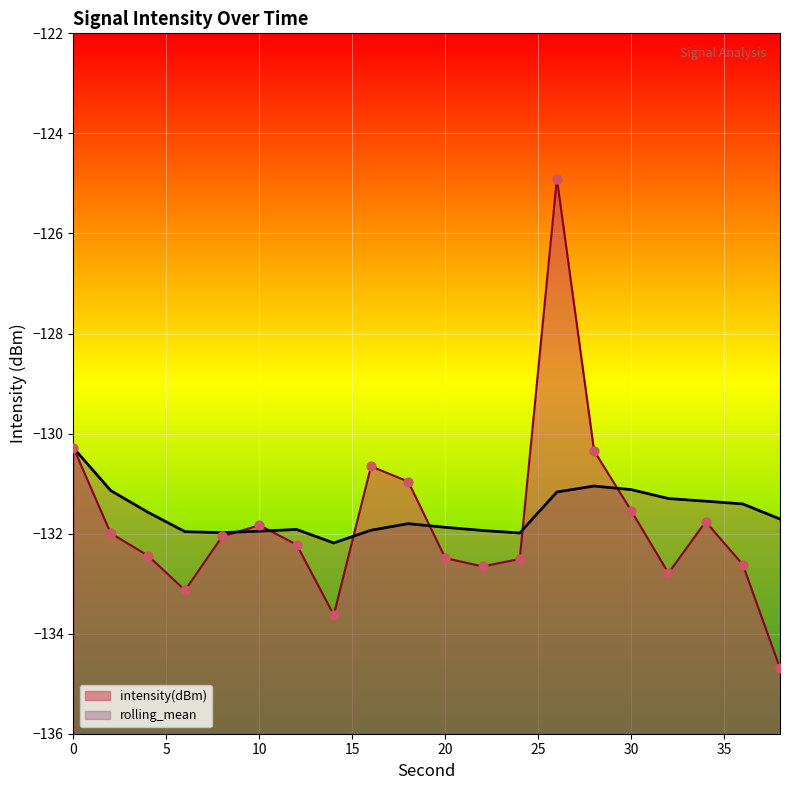

Which series contains the highest Y value?

intensity(dBm)